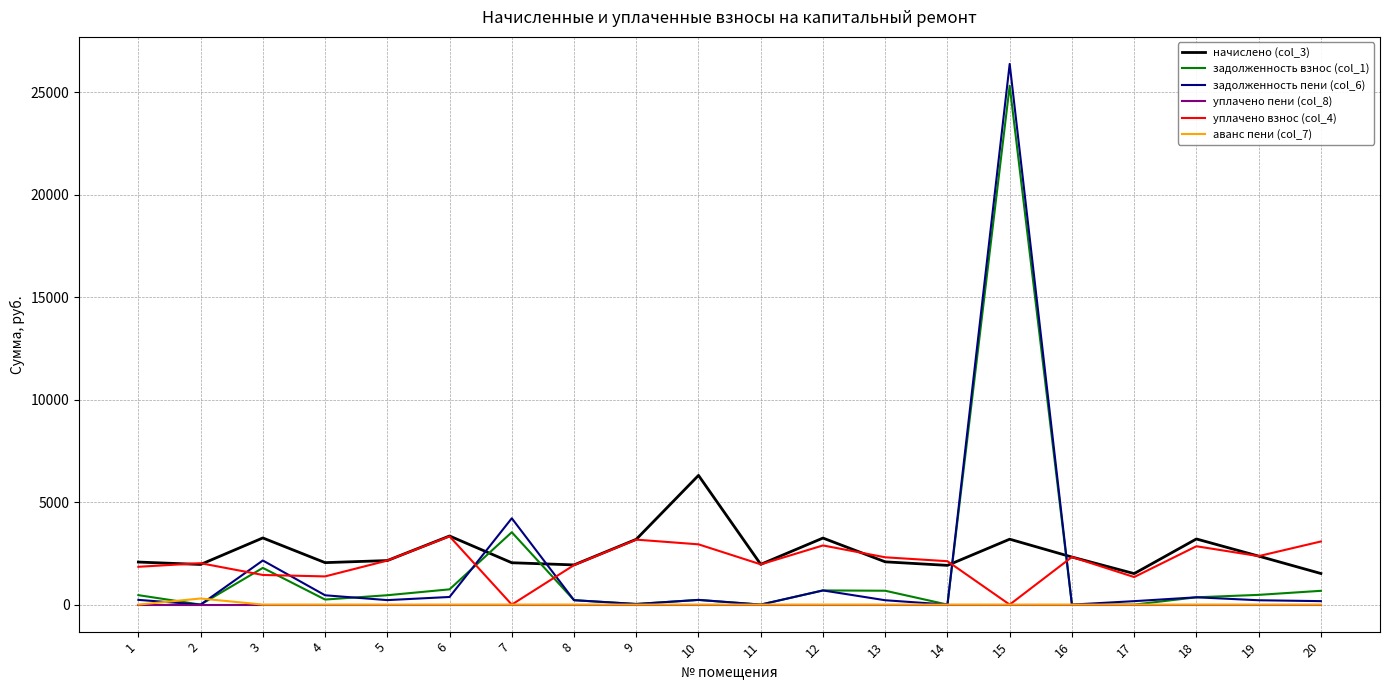

Which series has the widest spread of values?

задолженность пени (col_6)